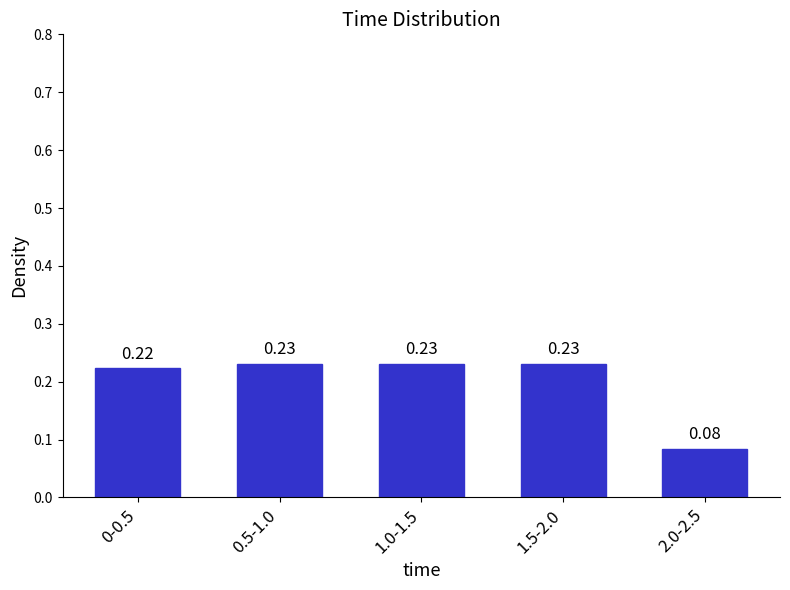

Which has a higher value, 0.5-1.0 or 2.0-2.5?

0.5-1.0